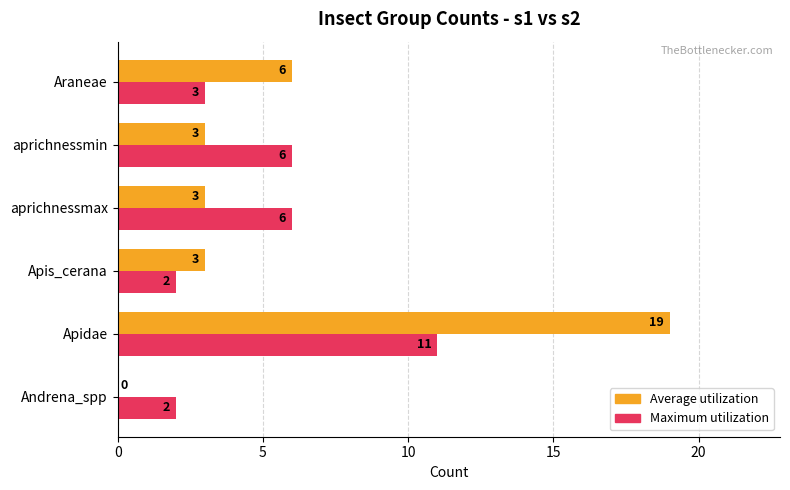

Which series has the largest range (max minus min)?

Average utilization